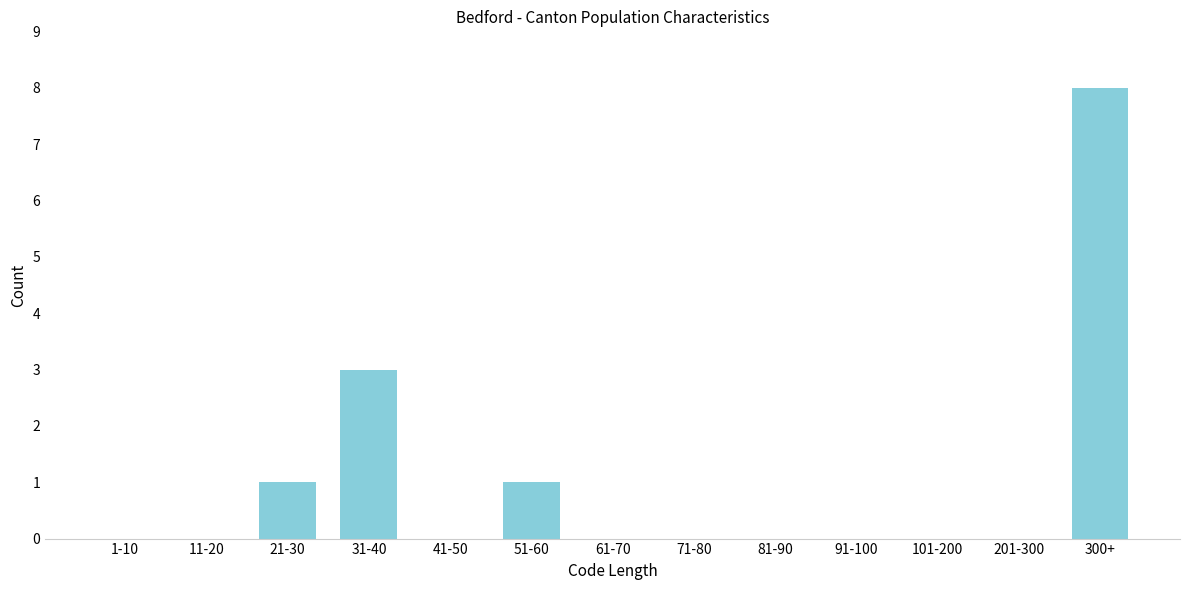

Reading right to left, extract all data points from this chart.

300+=8	201-300=0	101-200=0	91-100=0	81-90=0	71-80=0	61-70=0	51-60=1	41-50=0	31-40=3	21-30=1	11-20=0	1-10=0